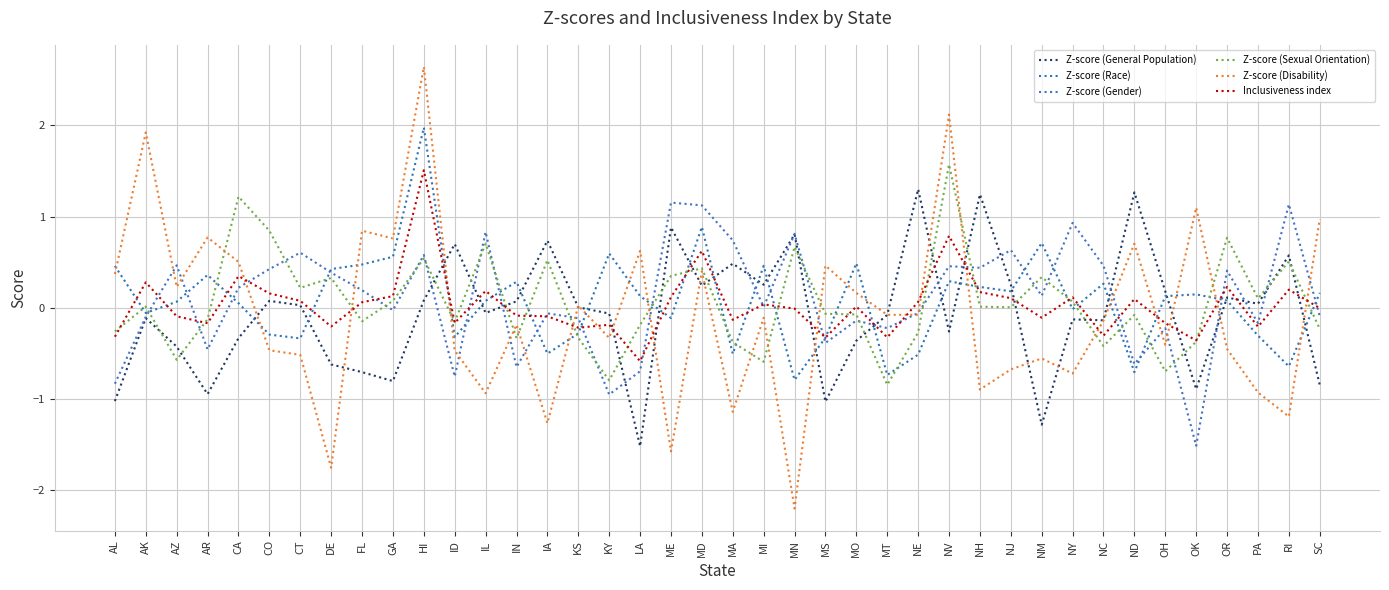

Which series has the widest spread of values?

Z-score (Disability)